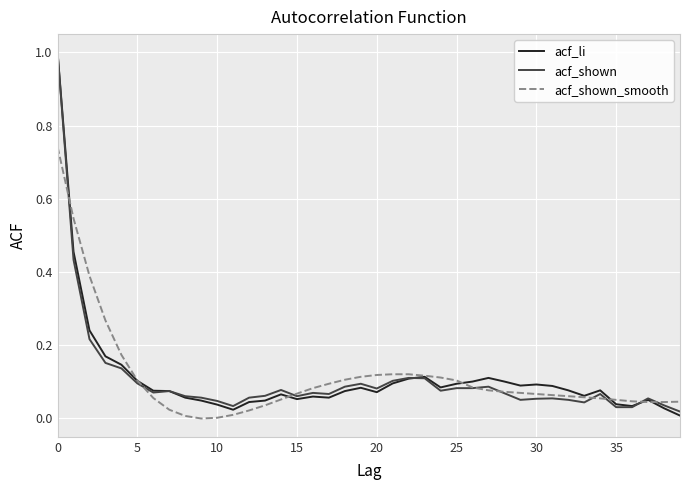

What is the greatest value displayed?

1.0